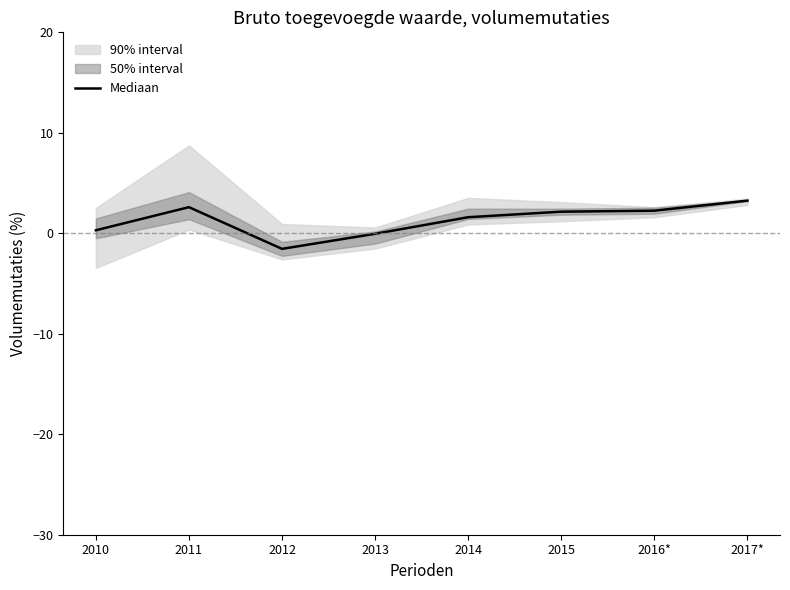

What is the label of the 3rd point from the left?

2012